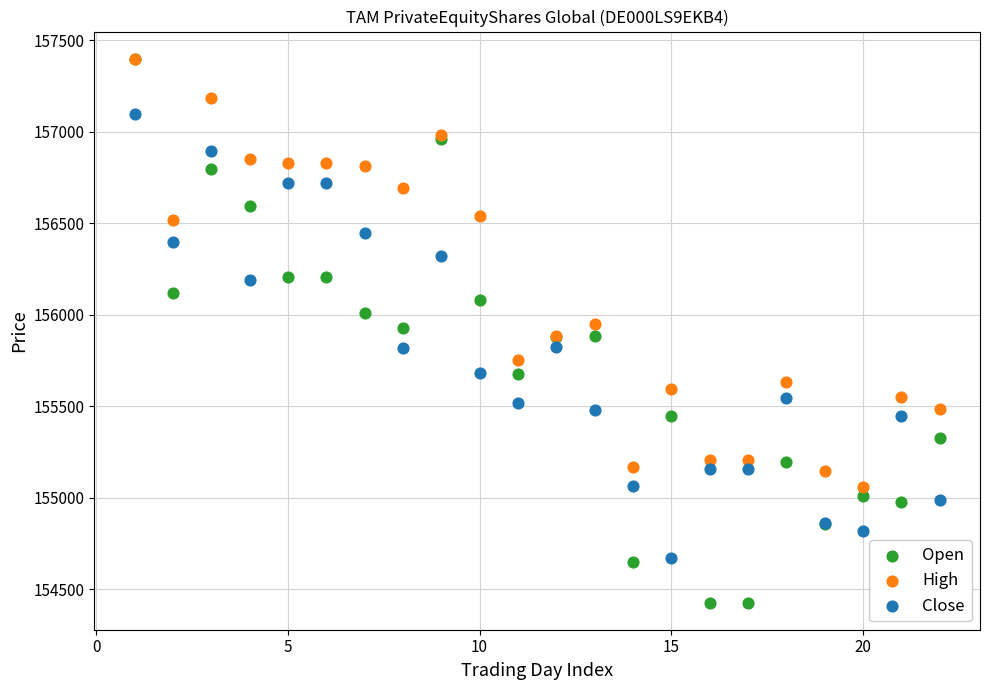

Which series reaches the minimum Y coordinate?

Open